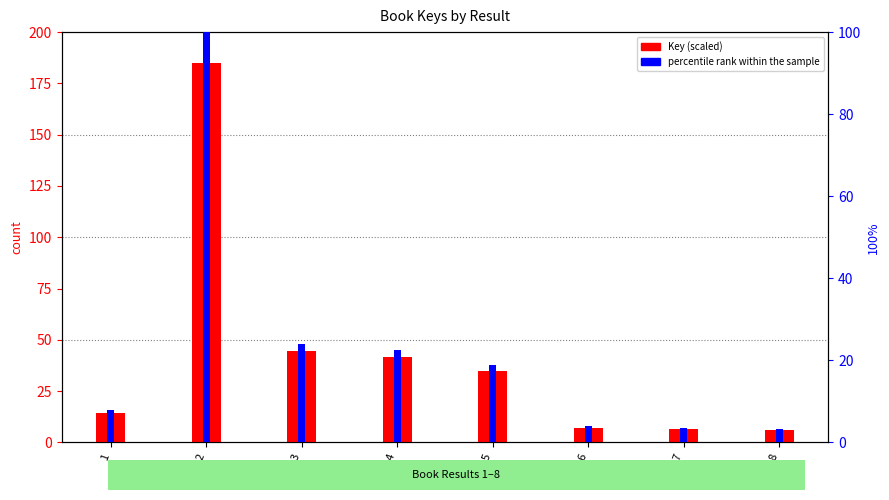

Rank the series by their average value, from highest to lowest.

Key (scaled), percentile rank within the sample